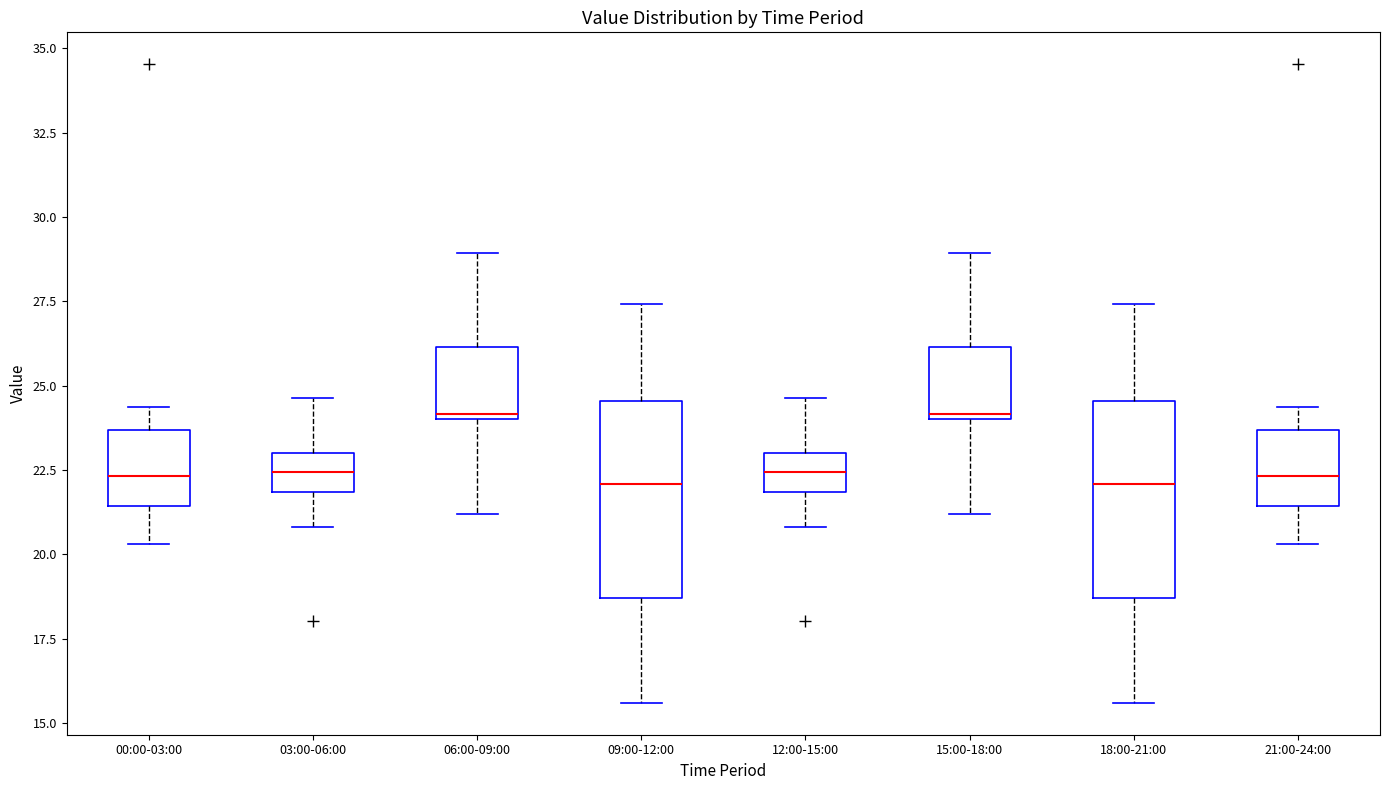

Reading left to right, read every box against the y-axis: the position of its median line, the range the box covers, and the ends of its whiskers. The values are not printed on the chart, so give them approximately, as read against the axis.

00:00-03:00: median 22.5, box 21.5 to 23.5, whiskers 20.5 to 24.5
03:00-06:00: median 22.5, box 22.0 to 23.0, whiskers 21.0 to 24.5
06:00-09:00: median 24.0, box 24.0 to 26.0, whiskers 21.0 to 29.0
09:00-12:00: median 22.0, box 18.5 to 24.5, whiskers 15.5 to 27.5
12:00-15:00: median 22.5, box 22.0 to 23.0, whiskers 21.0 to 24.5
15:00-18:00: median 24.0, box 24.0 to 26.0, whiskers 21.0 to 29.0
18:00-21:00: median 22.0, box 18.5 to 24.5, whiskers 15.5 to 27.5
21:00-24:00: median 22.5, box 21.5 to 23.5, whiskers 20.5 to 24.5